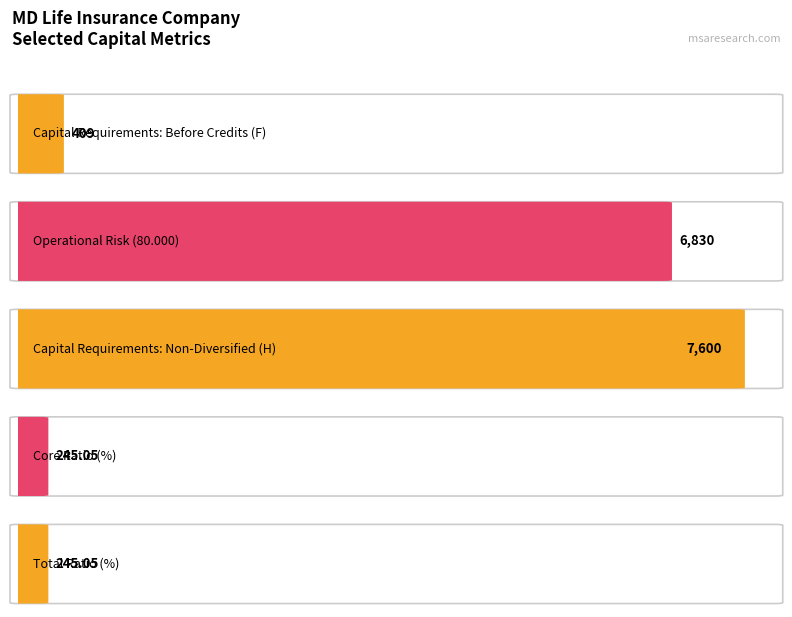

Are the bars grouped side by side (vs. stacked)?

No